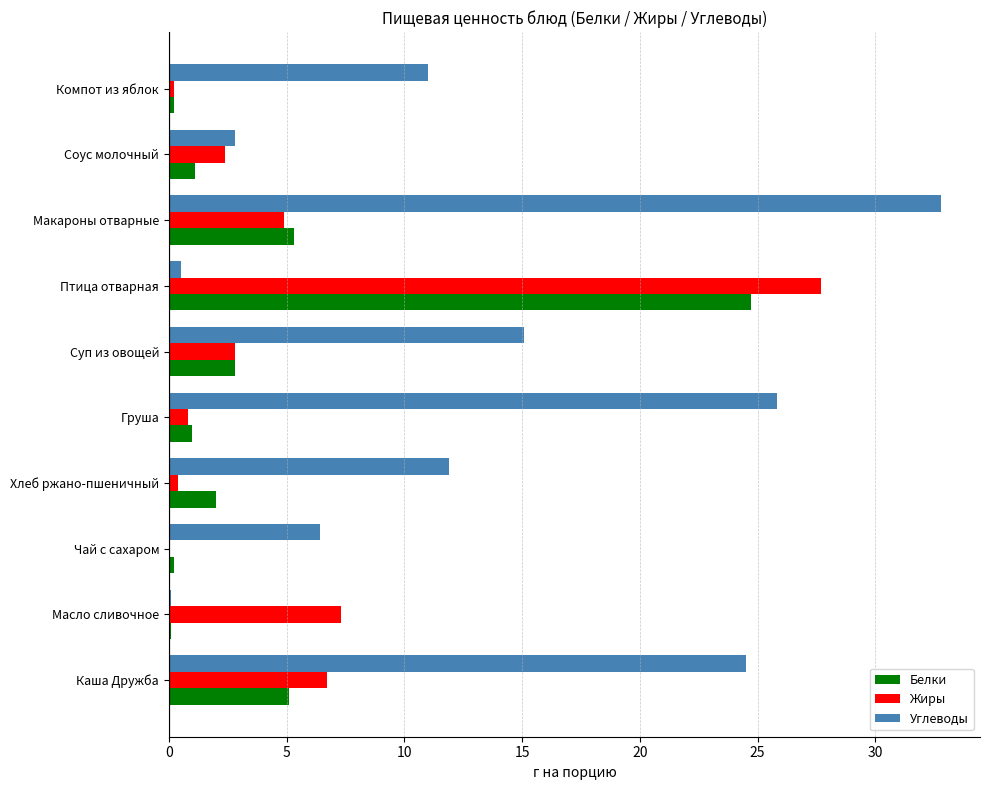

How many categories are shown in the chart?

10